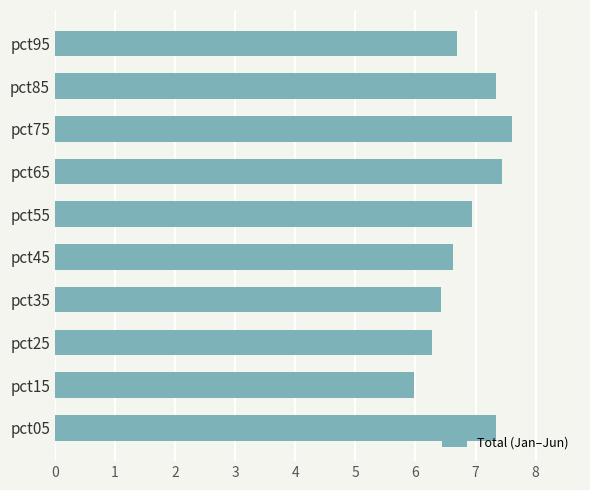

What is the greatest value displayed?

7.6